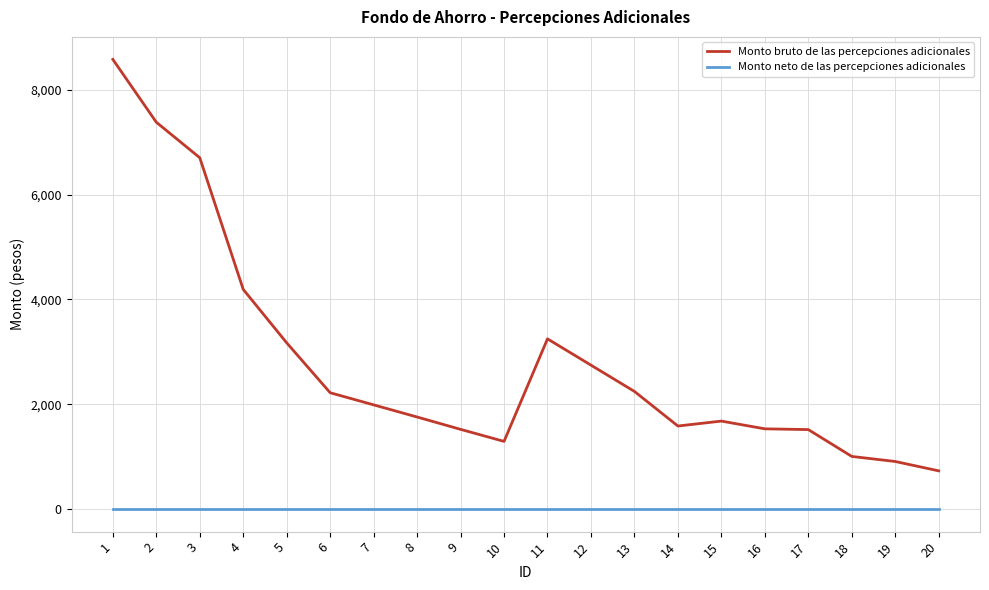

Which label corresponds to the largest value in the chart?

1